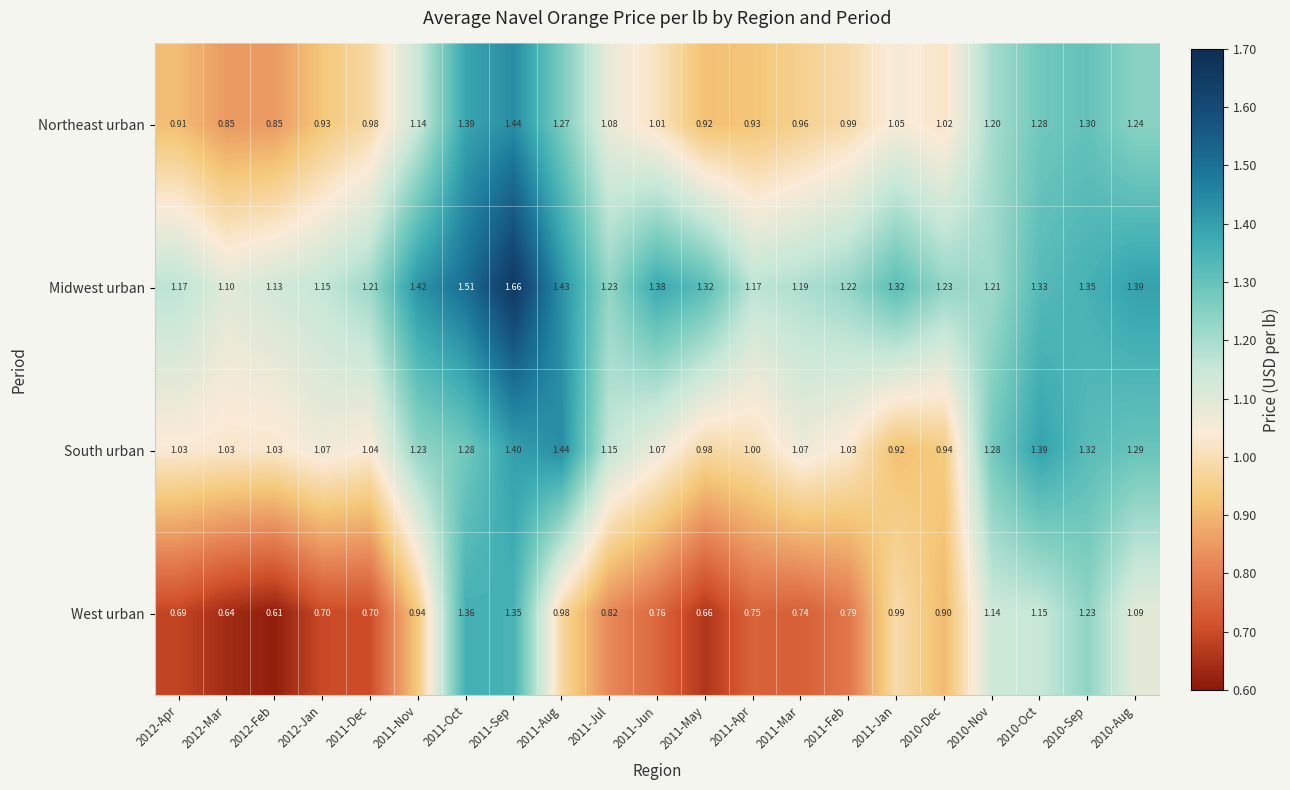

Which series has the largest total across all categories?

Midwest urban